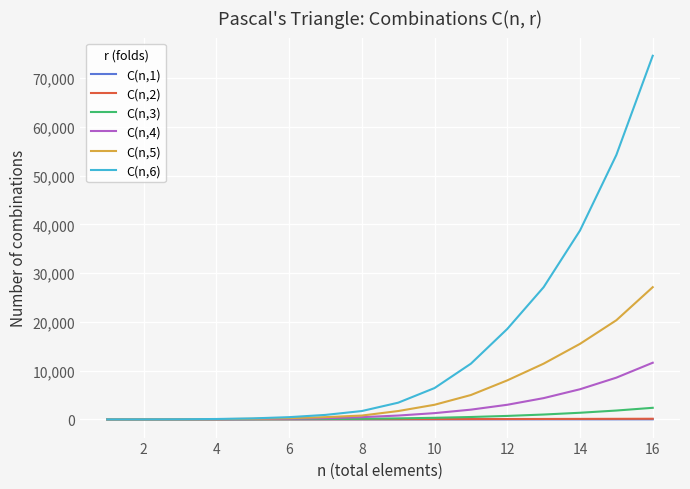

Which series has the largest range (max minus min)?

C(n,6)